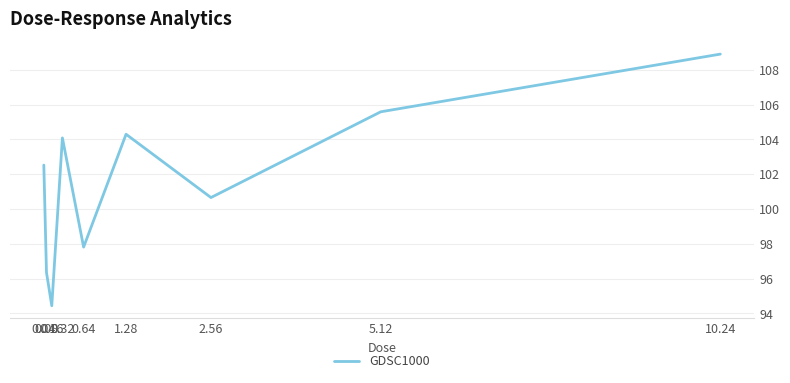

At which label is the value closest to 101?

2.56